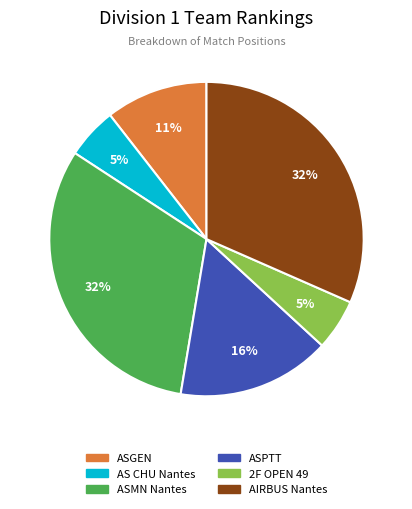

True or false: ASPTT accounts for 4% of the total.

False